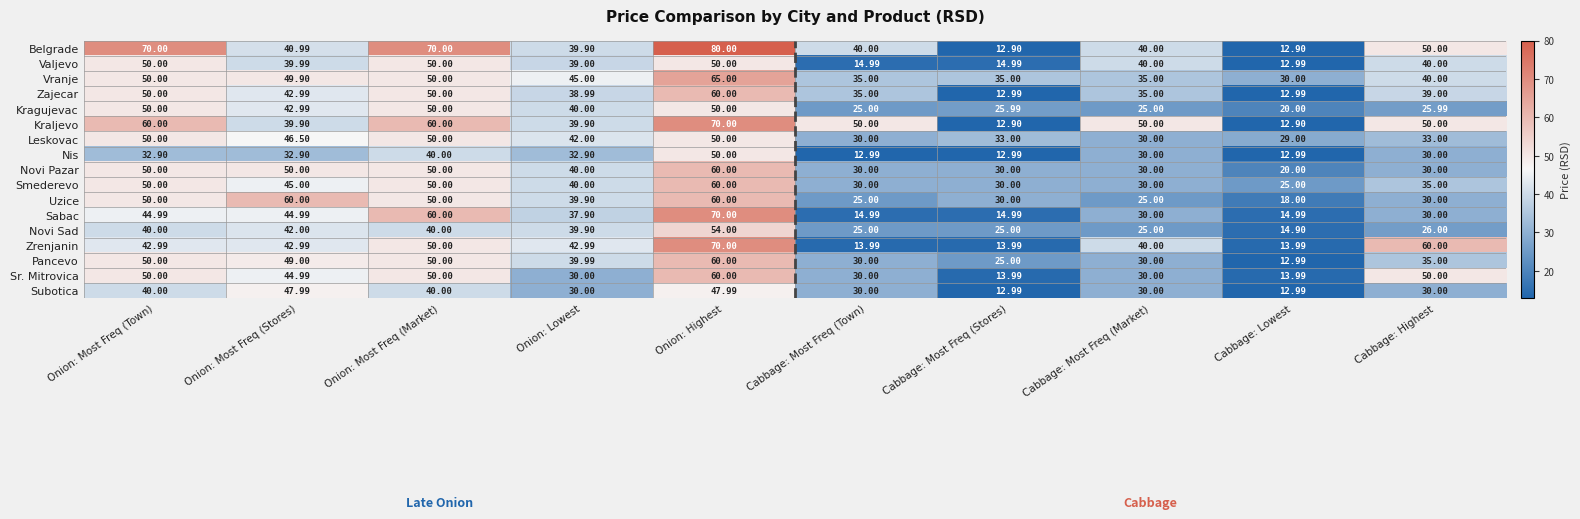

Is the value of Kragujevac at Cabbage: Most Freq (Stores) greater than the value of Subotica at Onion: Lowest?

No